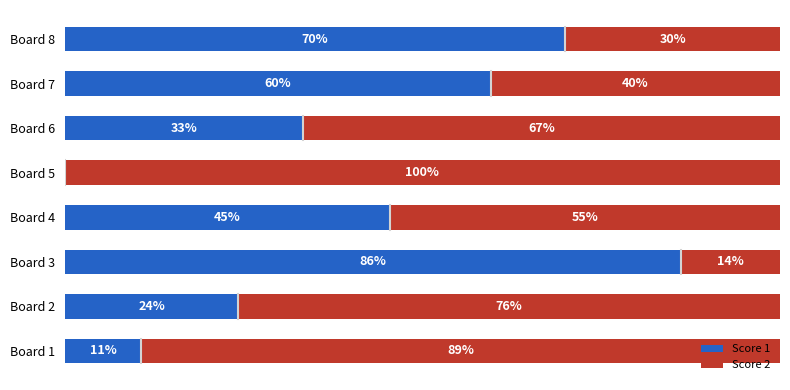

What are all the series names shown in the legend?

Score 1, Score 2